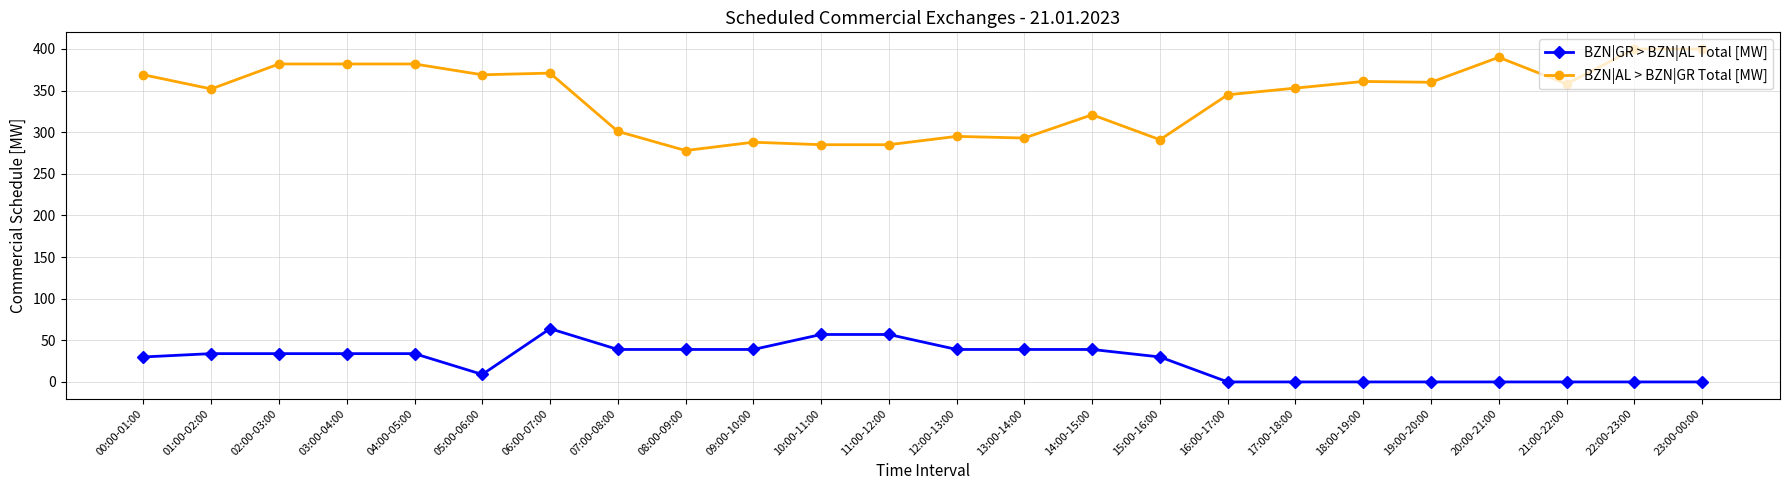

True or false: BZN|AL > BZN|GR Total [MW] and BZN|GR > BZN|AL Total [MW] cross at least once.

False